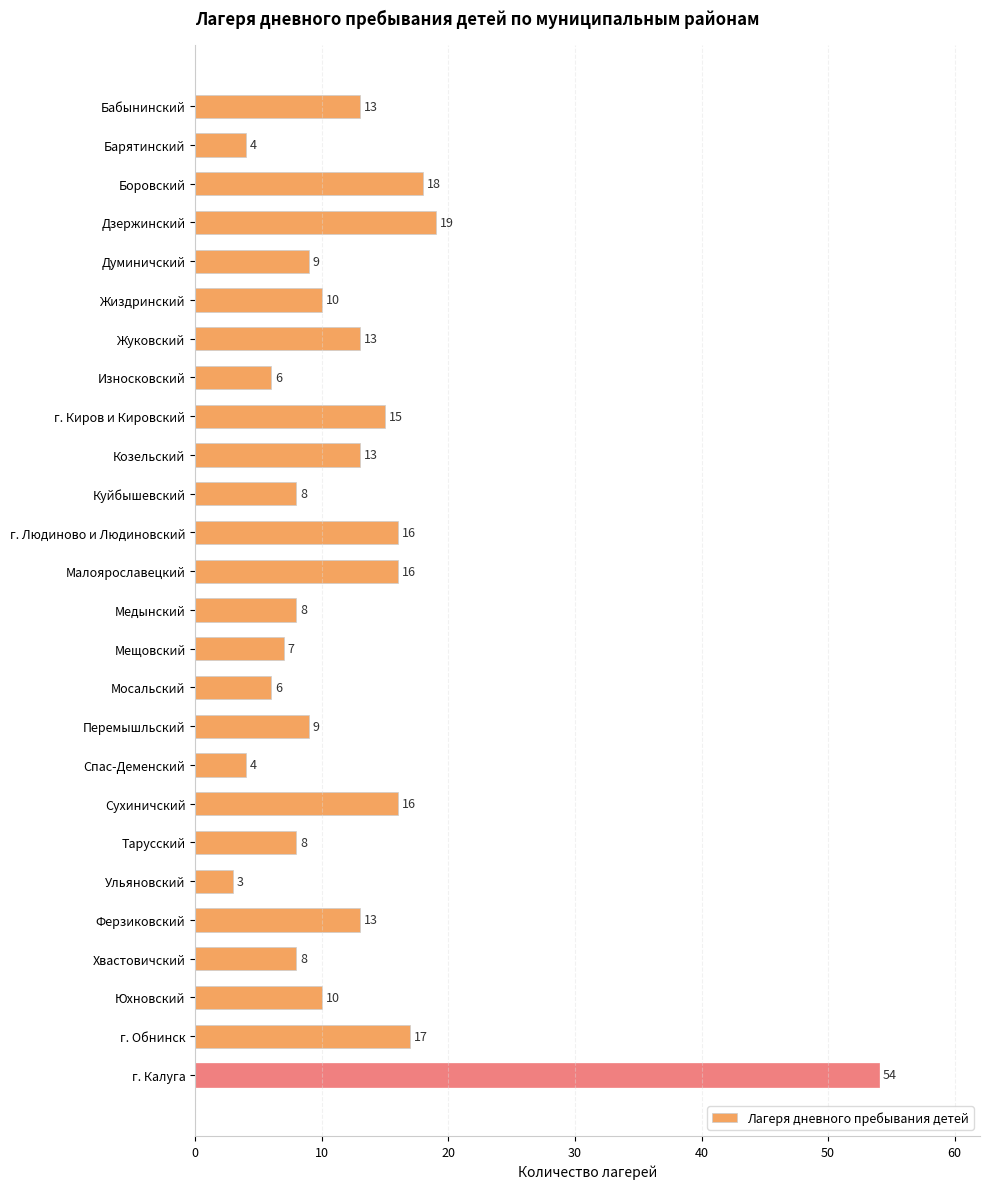

Which label corresponds to the largest value in the chart?

г. Калуга